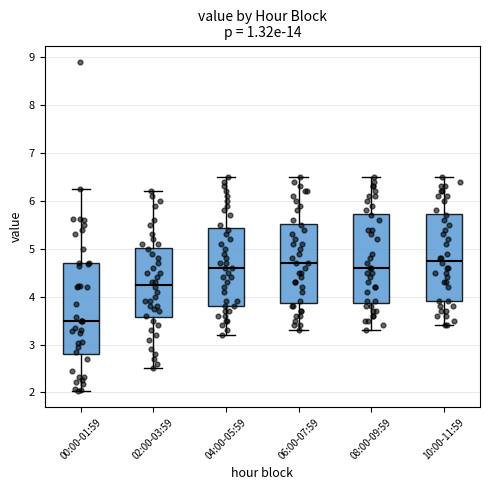

Where does the upper whisker of the box for 10:00-11:59 end on the y-axis? The values are not printed on the chart, so give them approximately, as read against the axis.

6.5